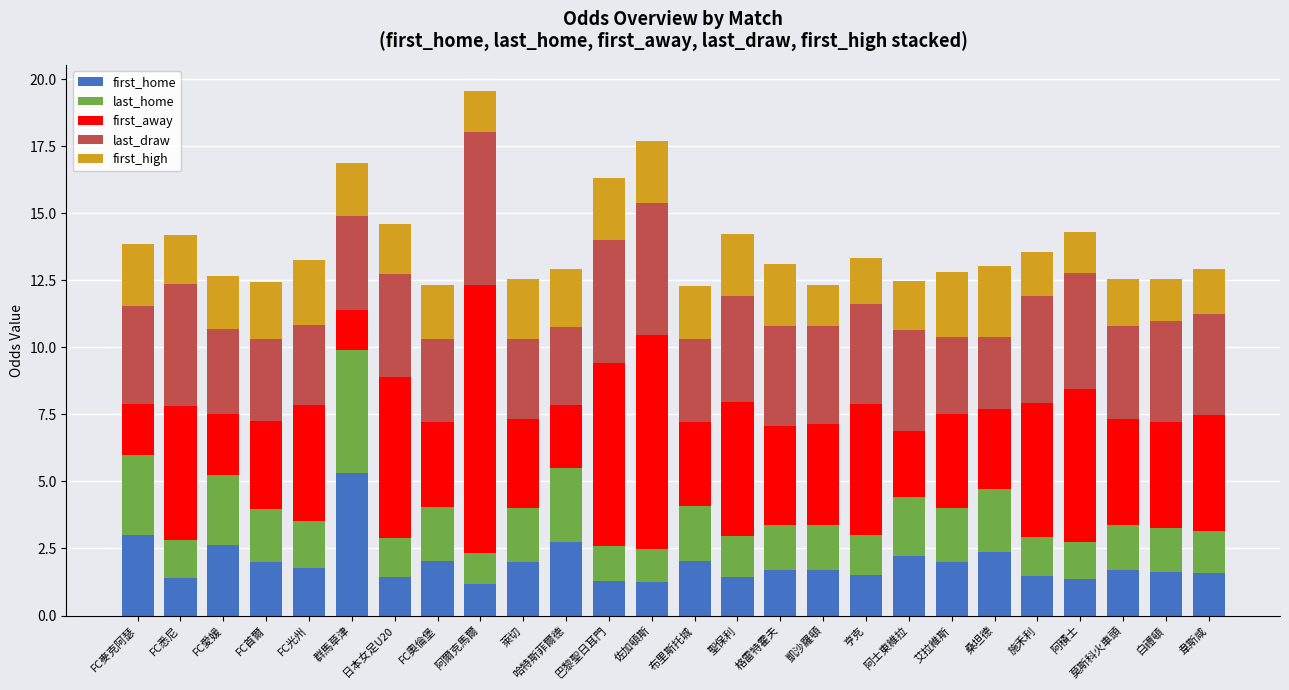

Is it true that first_home equals 2.4 at 桑坦德?

True